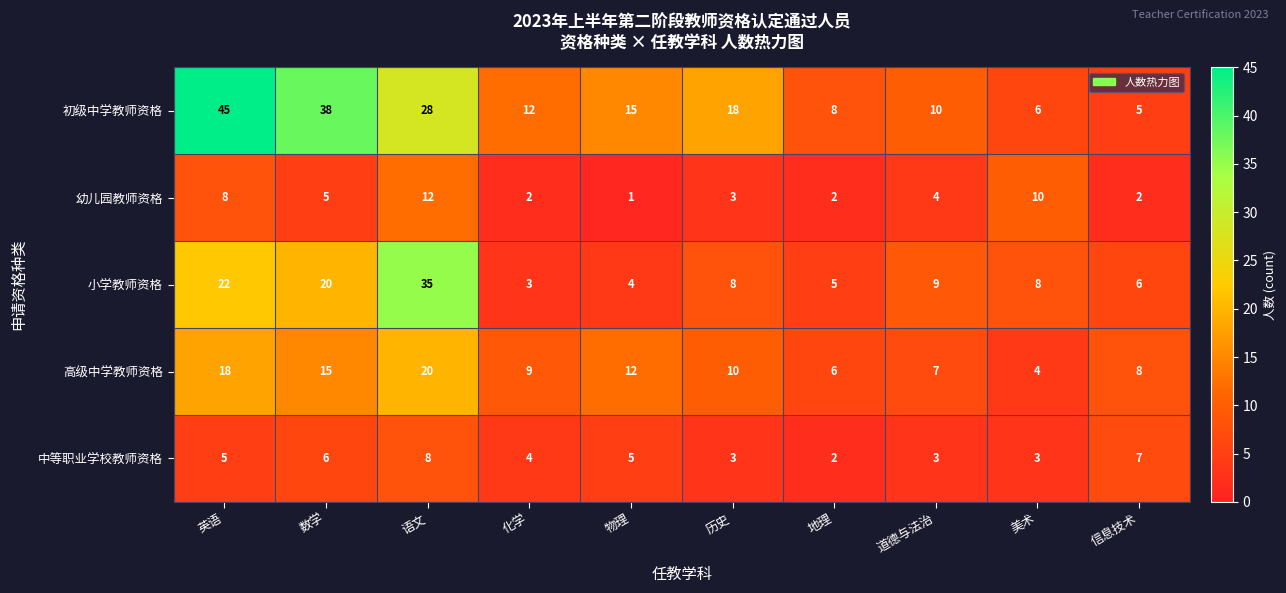

Which series changed the most between 化学 and 美术?

幼儿园教师资格